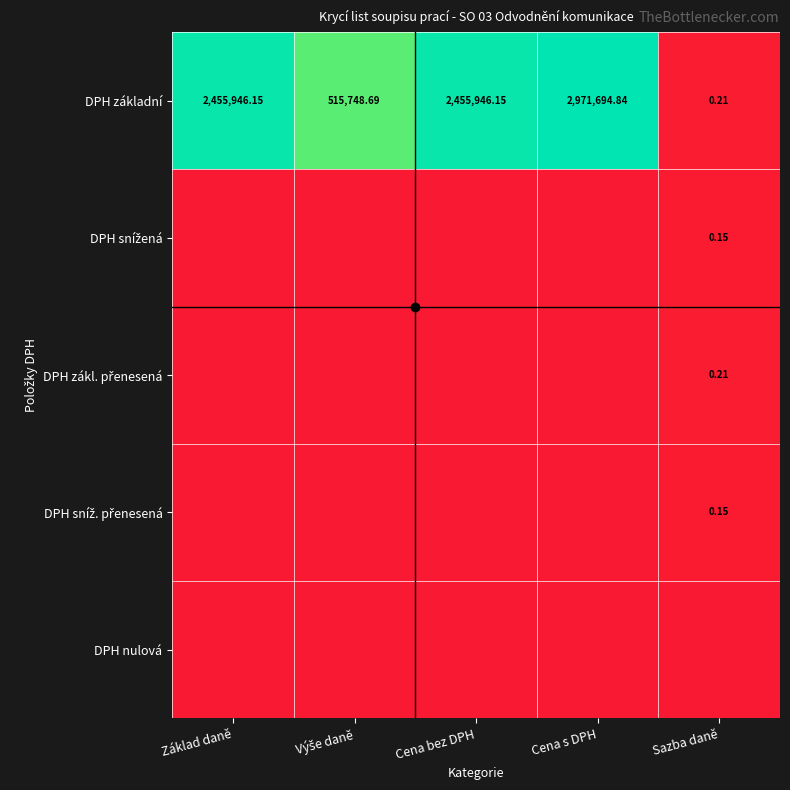

At Základ daně, list the series in order from smallest to largest.

DPH snížená, DPH zákl. přenesená, DPH sníž. přenesená, DPH nulová, DPH základní